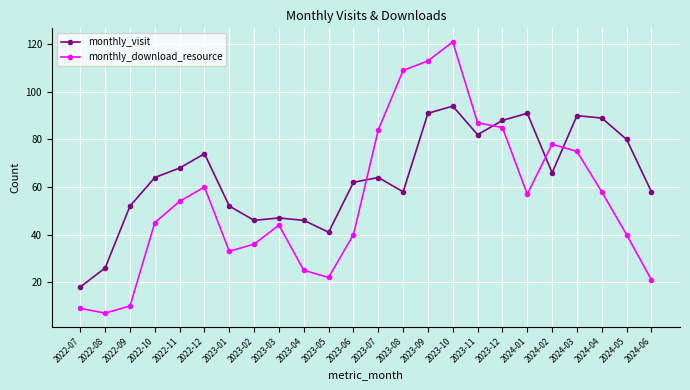

What are all the series names shown in the legend?

monthly_visit, monthly_download_resource